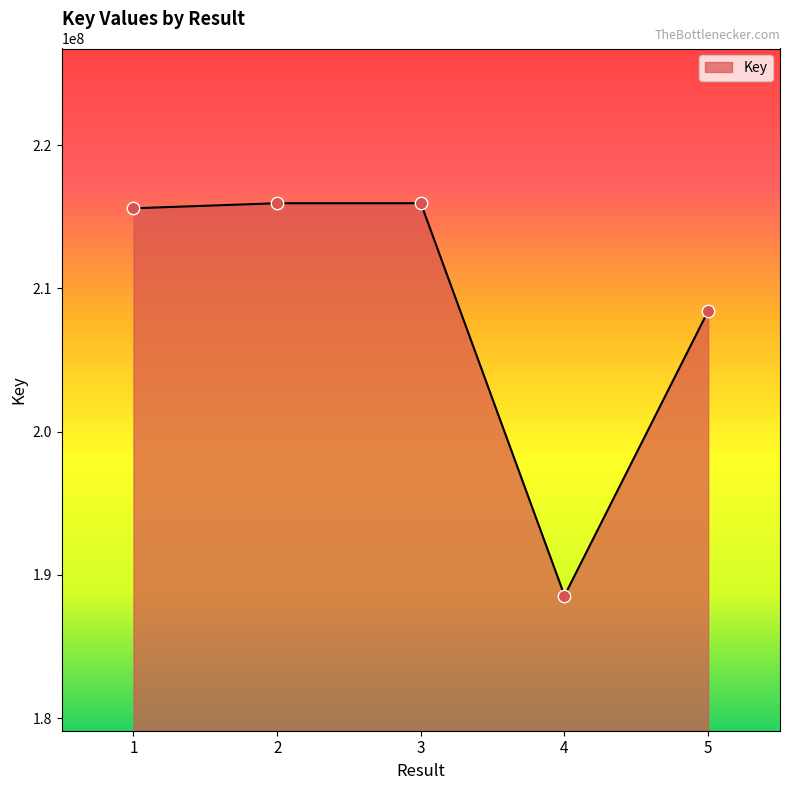

Between 5 and 3, which is larger?

3